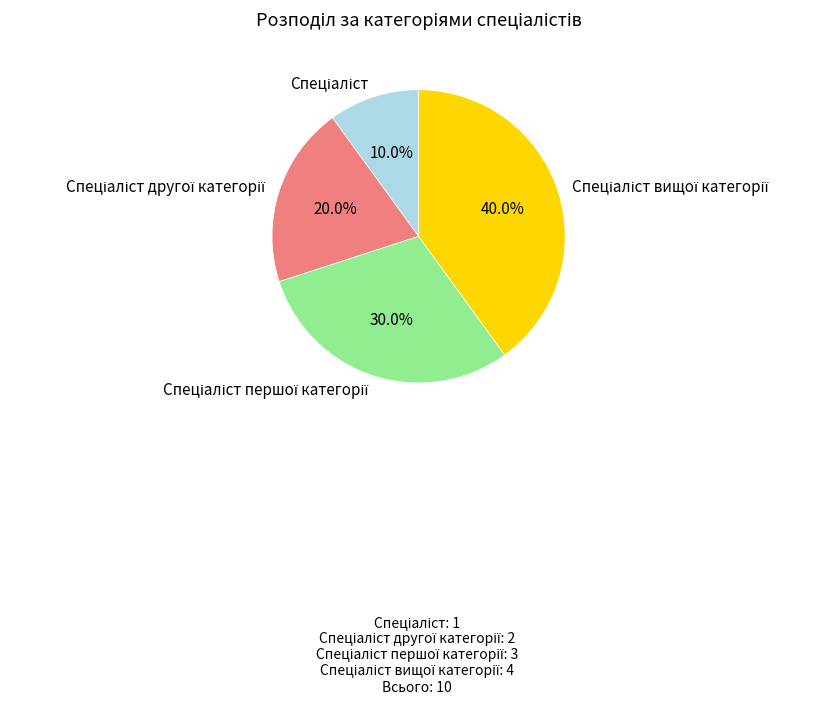

Does any single category account for the majority?

No